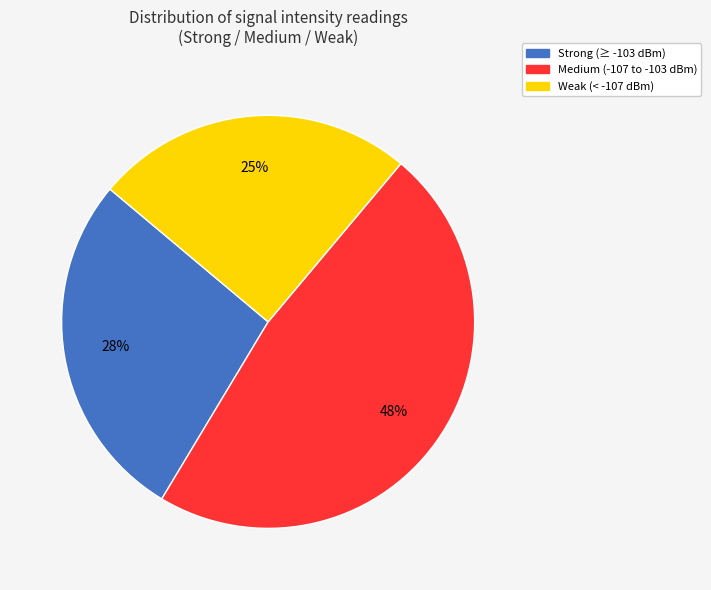

Is there any slice that represents more than half of the pie?

No